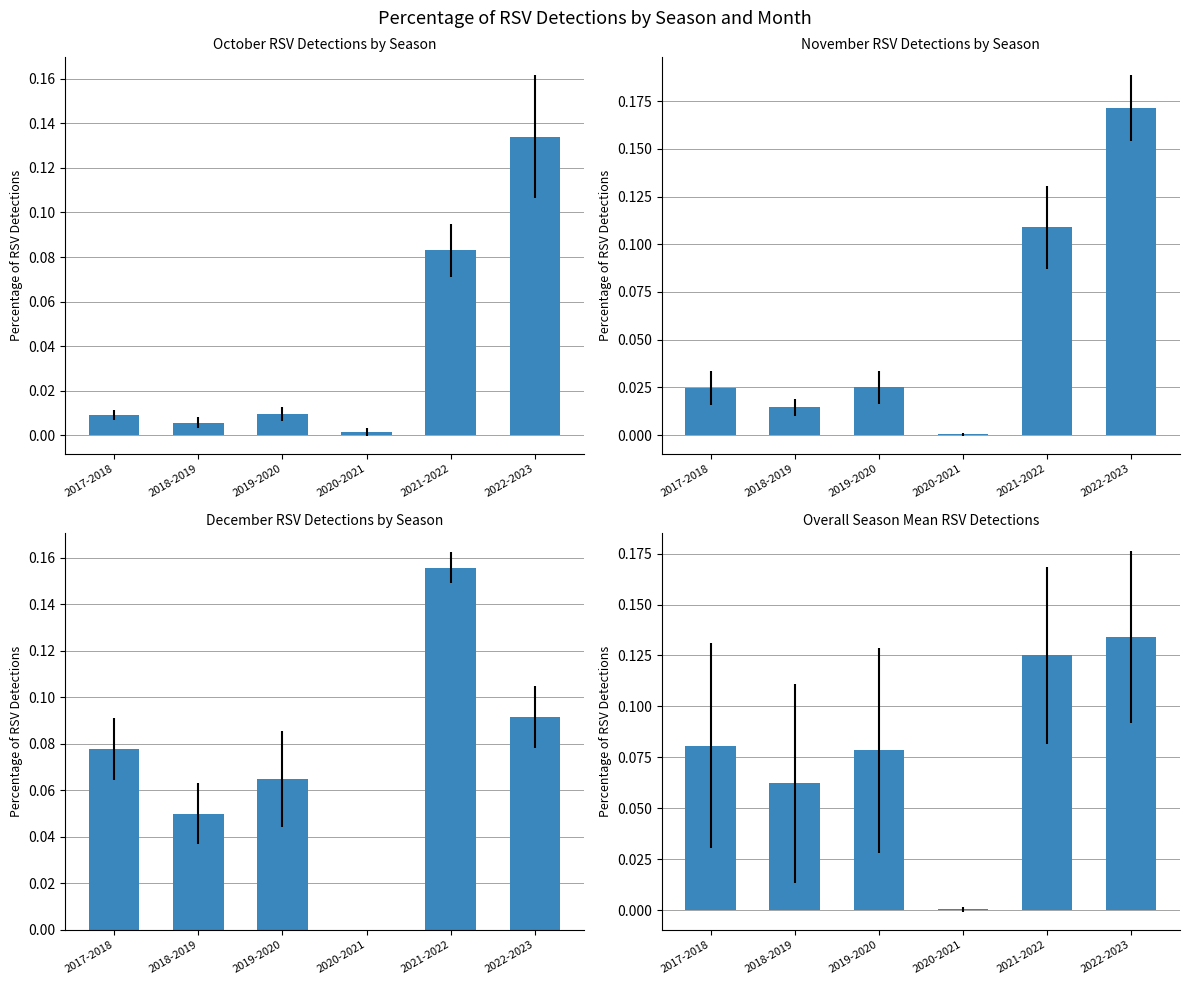

Are the bars horizontal?

No